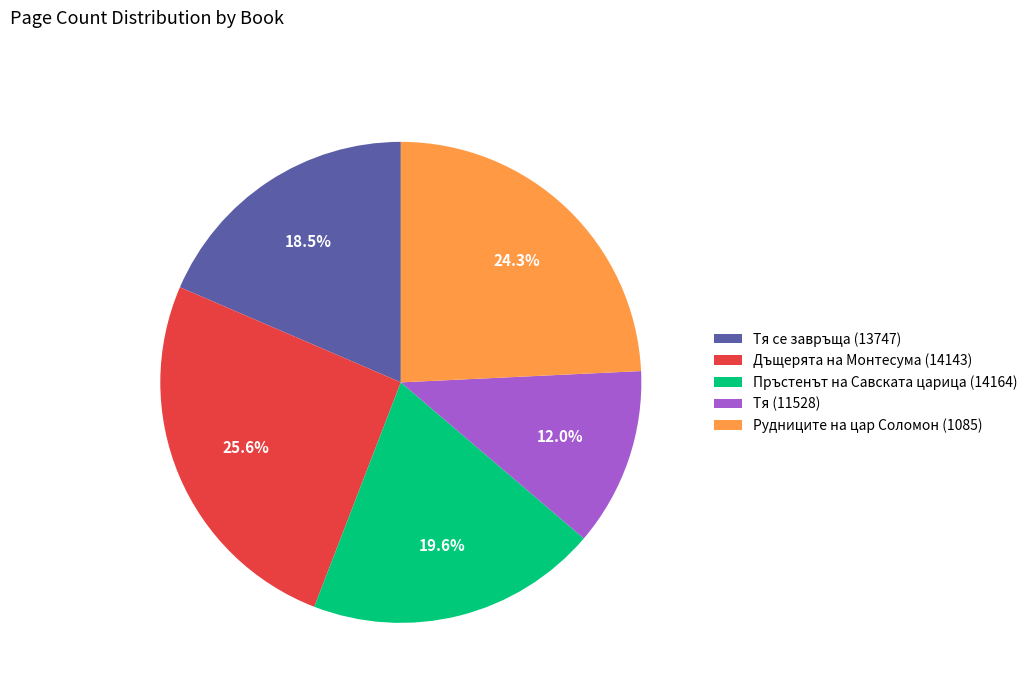

Rank the categories by value from lowest to highest.

Тя (11528), Тя се завръща (13747), Пръстенът на Савската царица (14164), Рудниците на цар Соломон (1085), Дъщерята на Монтесума (14143)